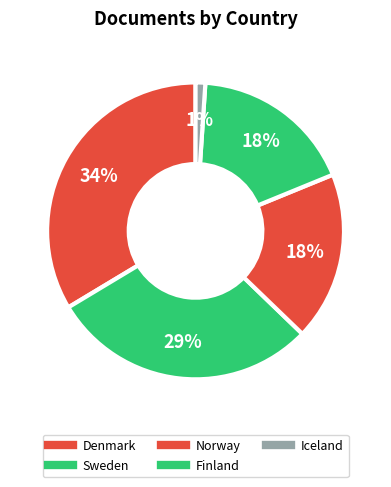

How many segments does this pie chart have?

5